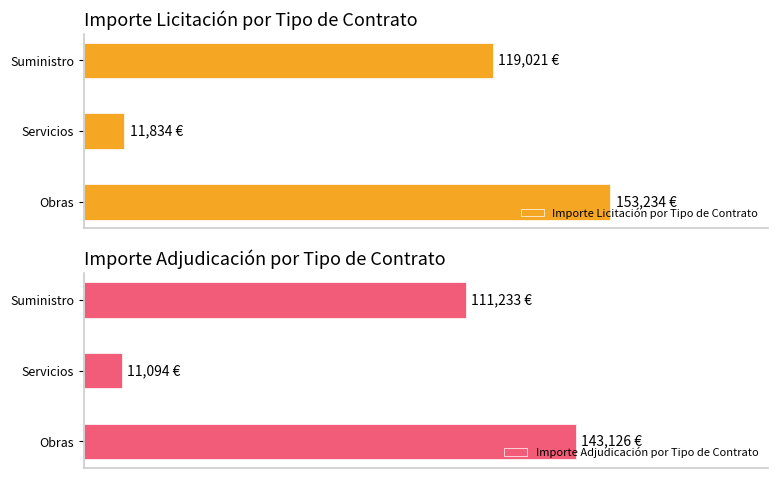

At which label is Importe Licitación por Tipo de Contrato closest to 82534?

Suministro